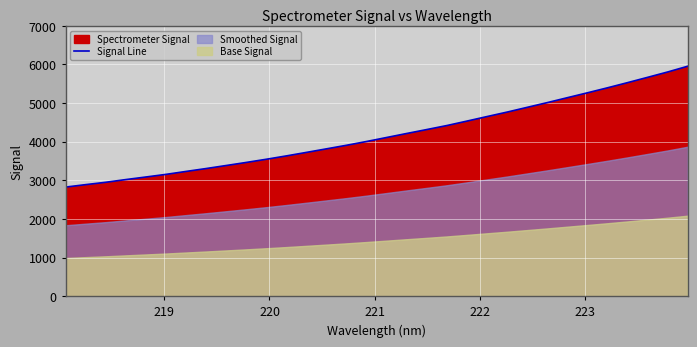

What is the maximum value for Signal Line?

5953.0